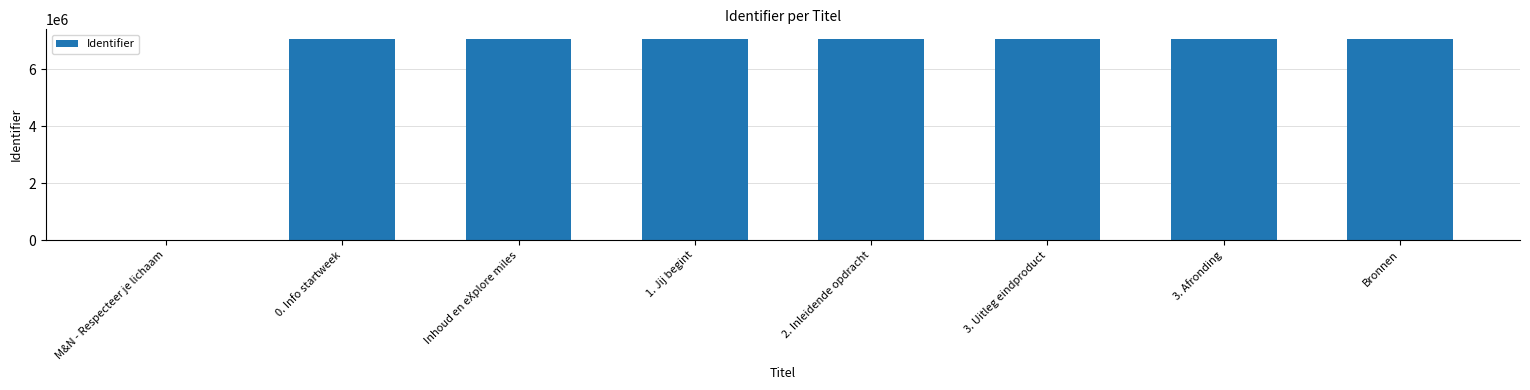

Is it true that the value at 1. Jij begint is 3928960?

False